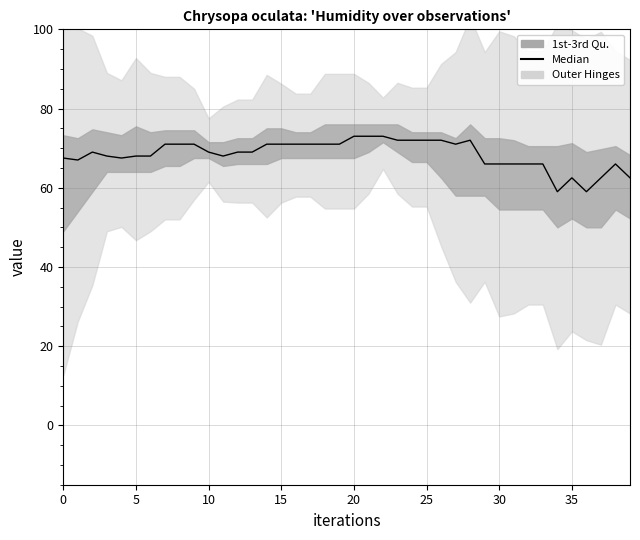

How many interior local peaks (higher than both neighbors) does the data have?

4